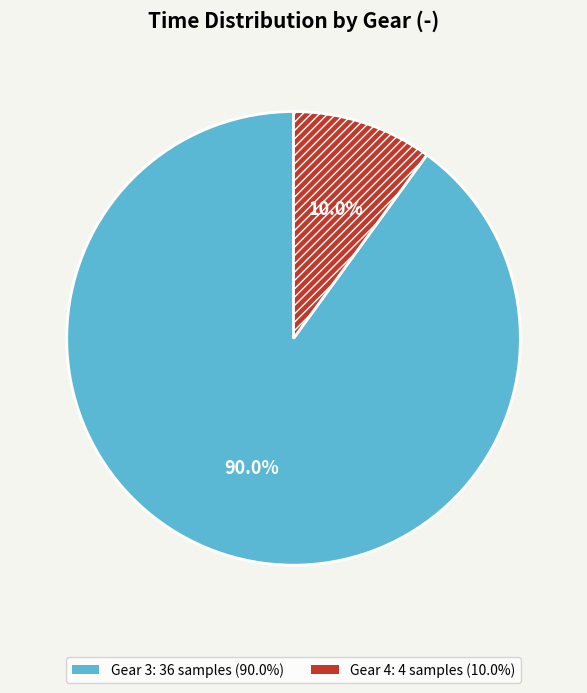

How many segments does this pie chart have?

2